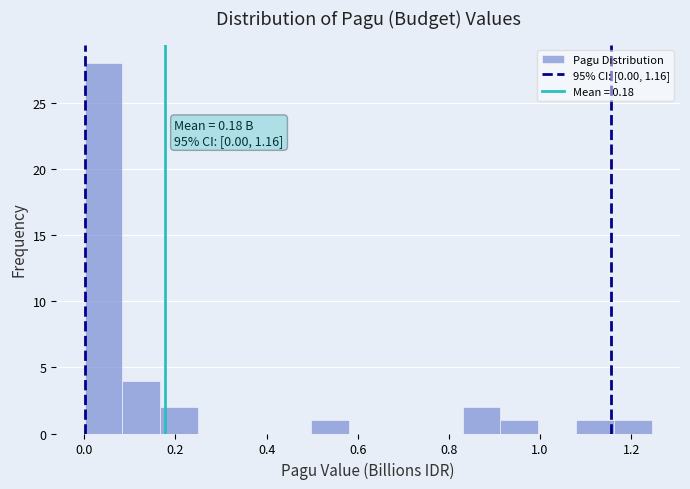

Which range on the x-axis has the tallest bar?

0.00 to 0.08